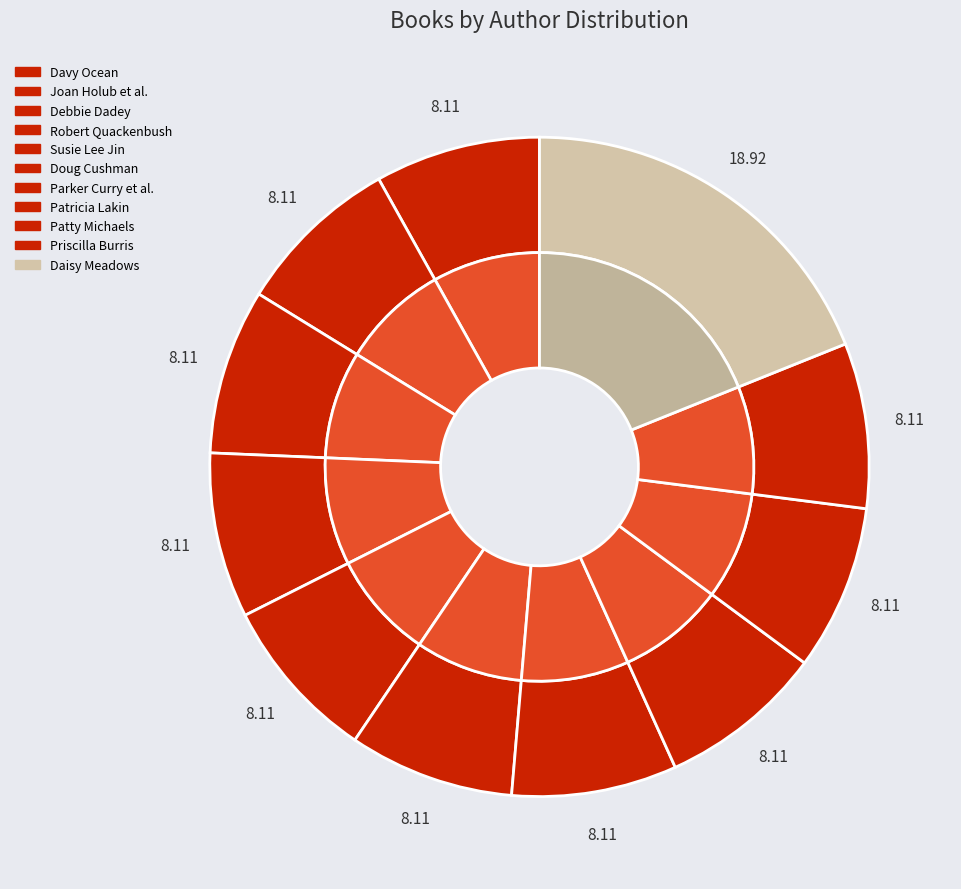

True or false: Patricia Lakin accounts for 8% of the total.

True